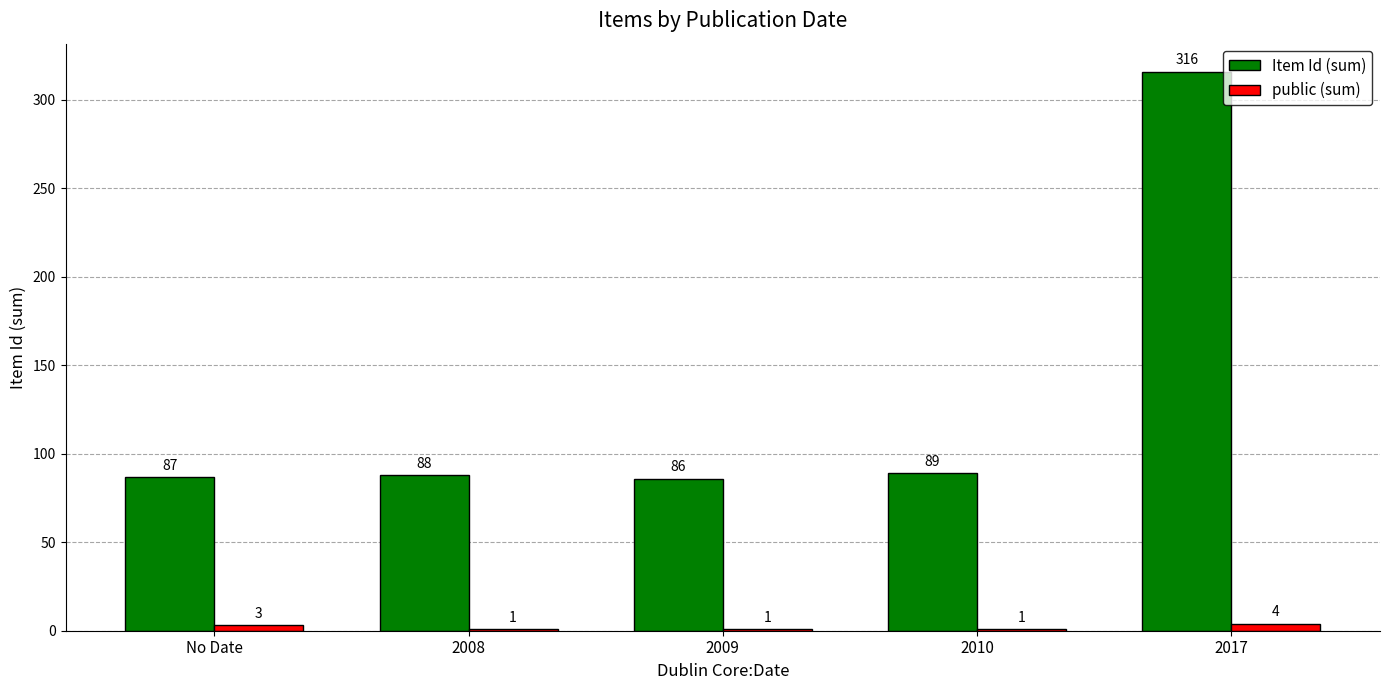

Is it true that public (sum) equals 1 at 2009?

True